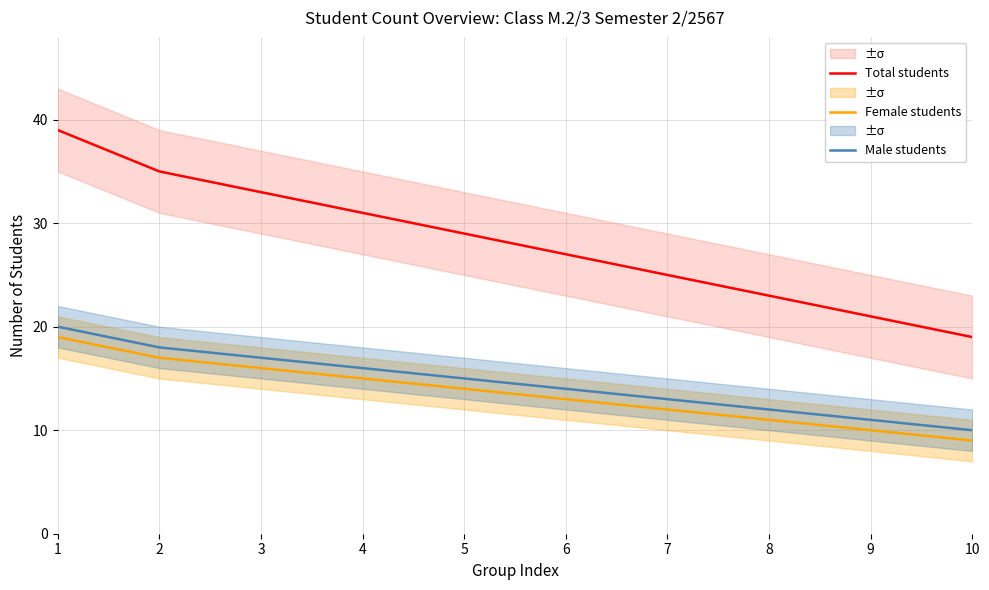

At 6, list the series in order from smallest to largest.

Female students, Male students, Total students